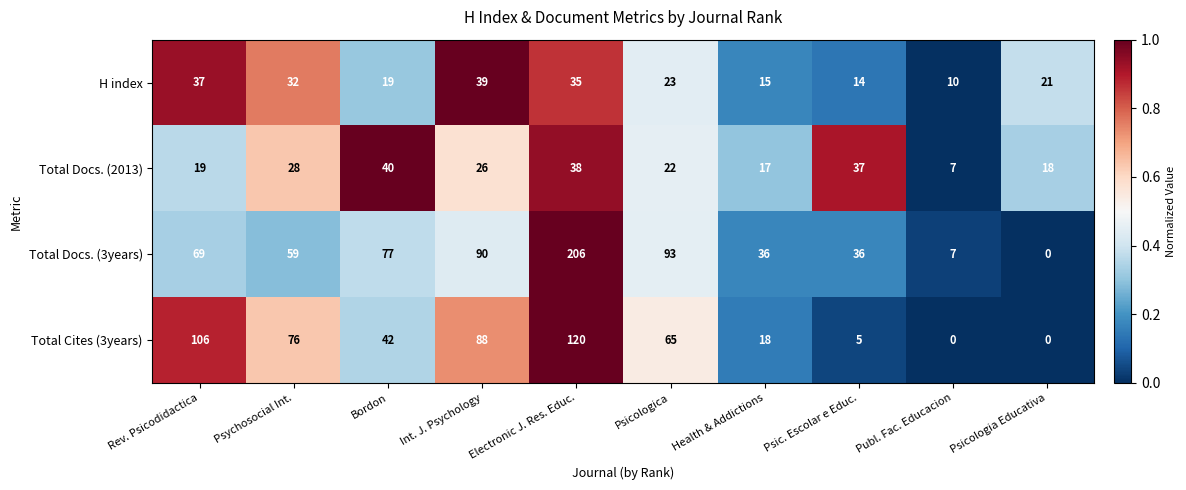

Which category has the highest value across all series?

Electronic J. Res. Educ.